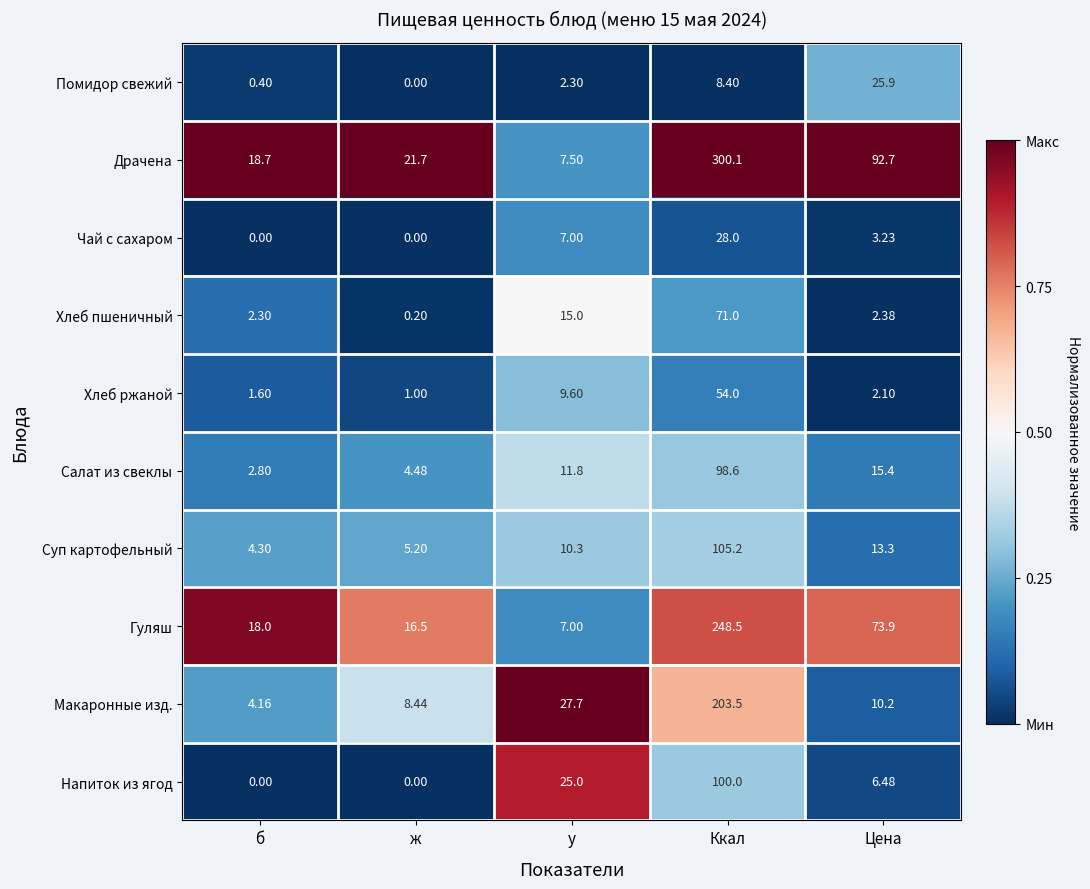

Which series has the largest total across all categories?

Драчена